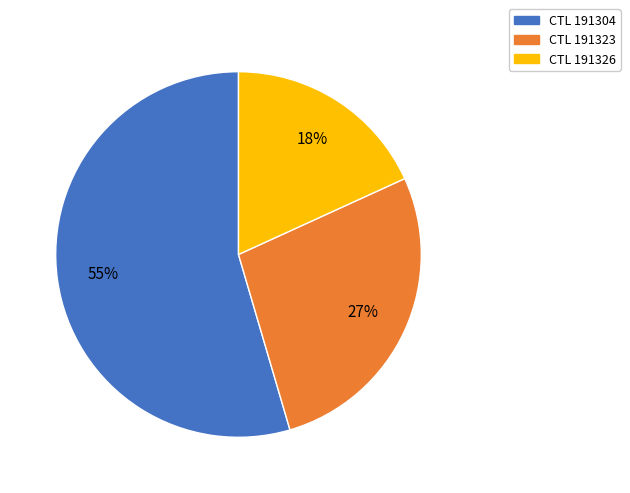

How many segments does this pie chart have?

3